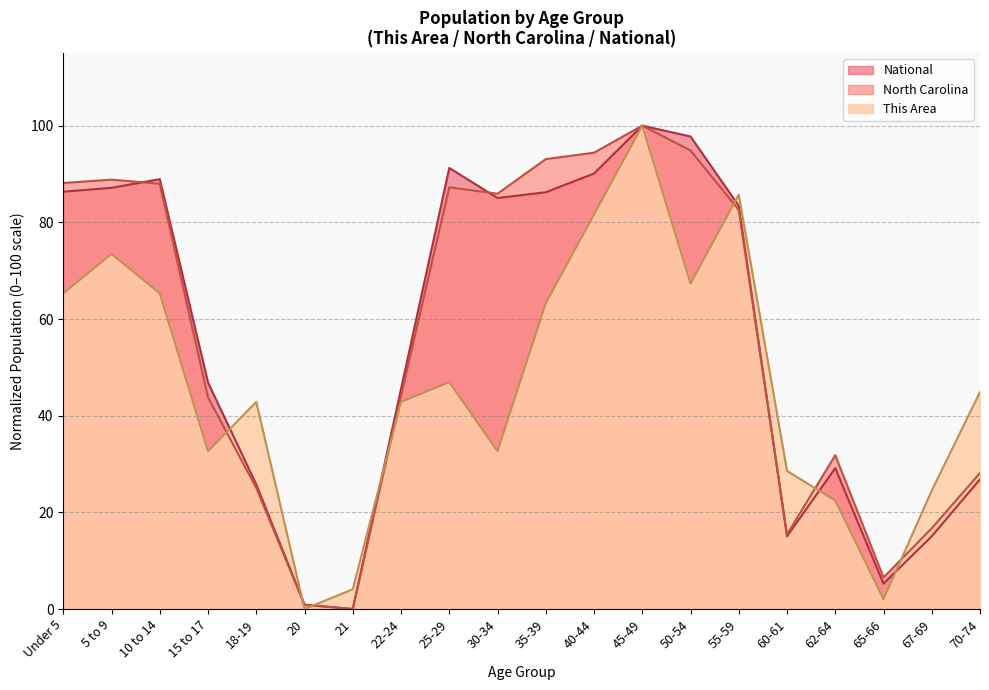

Which category has the lowest value in the North Carolina series?

21